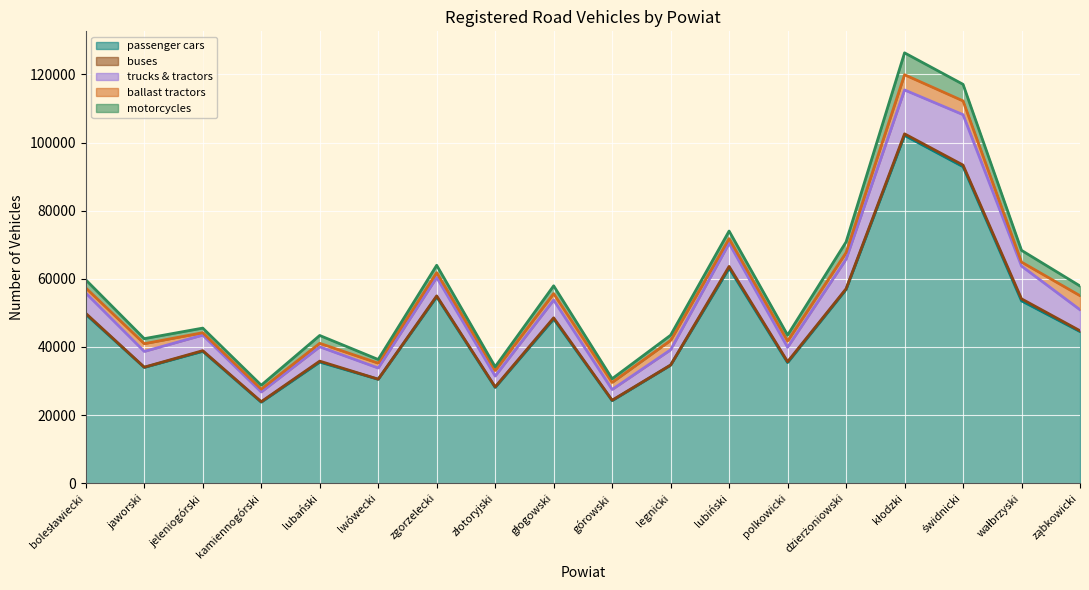

What is the spread (max minus min) of values at kłodzki?

101662